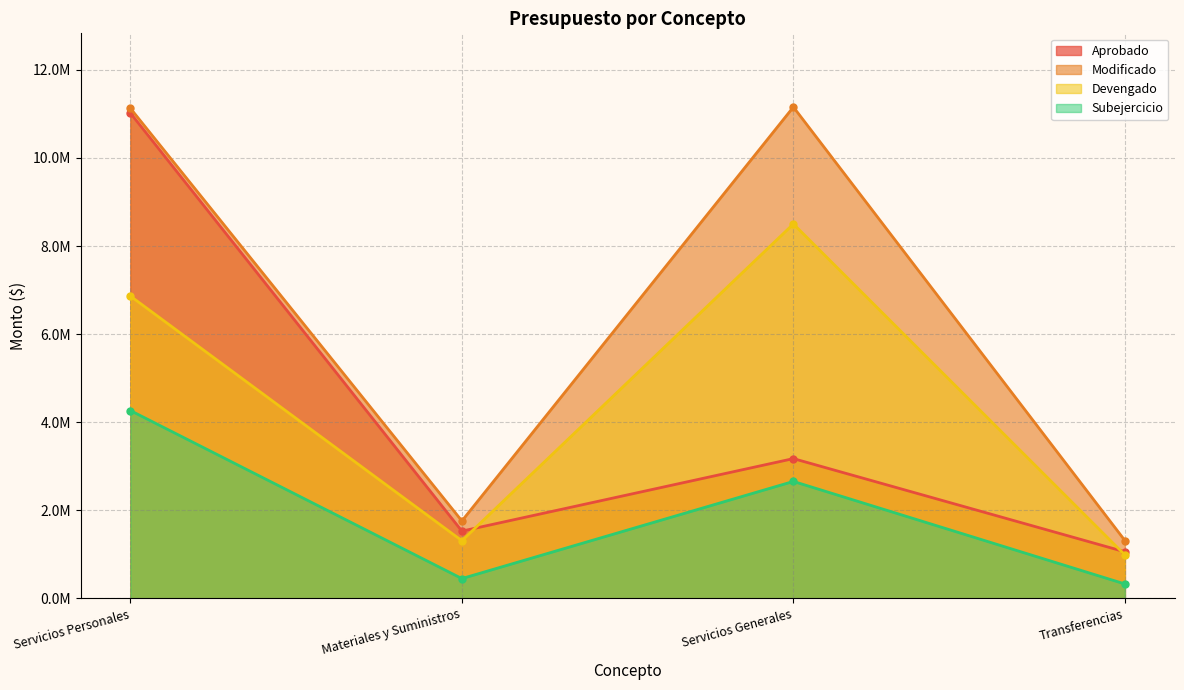

What are all the series names shown in the legend?

Aprobado, Modificado, Devengado, Subejercicio